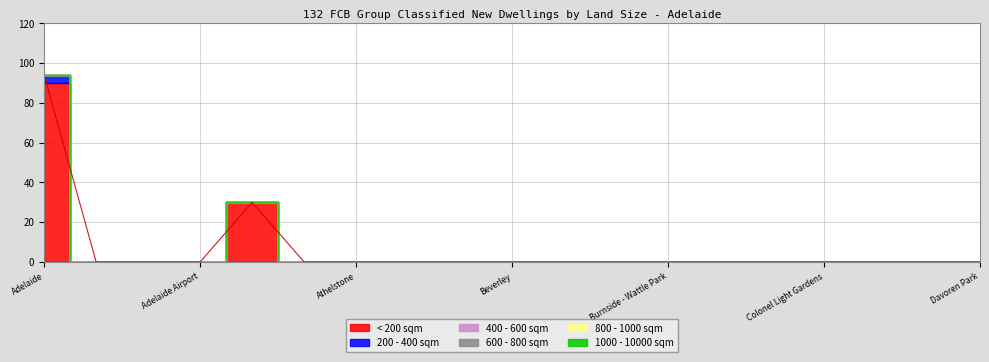

Reading left to right, what are all the values shown in this chart?

< 200 sqm: Adelaide=90	Aberfoyle Park=0	Adelaide (SA2)=0	Adelaide Airport=0	Aldgate - Stirling=30	Aldinga=0	Athelstone=0	Belair=0	Bellevue Heights=0	Beverley=0	Blackwood=0	Brighton (SA)=0	Burnside - Wattle Park=0	Christie Downs=0	Christies Beach=0	Colonel Light Gardens=0	Coromandel Valley=0	Craigmore - Blakeview=0	Davoren Park=0
200 - 400 sqm: Adelaide=4	Aberfoyle Park=0	Adelaide (SA2)=0	Adelaide Airport=0	Aldgate - Stirling=0	Aldinga=0	Athelstone=0	Belair=0	Bellevue Heights=0	Beverley=0	Blackwood=0	Brighton (SA)=0	Burnside - Wattle Park=0	Christie Downs=0	Christies Beach=0	Colonel Light Gardens=0	Coromandel Valley=0	Craigmore - Blakeview=0	Davoren Park=0
400 - 600 sqm: Adelaide=0	Aberfoyle Park=0	Adelaide (SA2)=0	Adelaide Airport=0	Aldgate - Stirling=0	Aldinga=0	Athelstone=0	Belair=0	Bellevue Heights=0	Beverley=0	Blackwood=0	Brighton (SA)=0	Burnside - Wattle Park=0	Christie Downs=0	Christies Beach=0	Colonel Light Gardens=0	Coromandel Valley=0	Craigmore - Blakeview=0	Davoren Park=0
600 - 800 sqm: Adelaide=0	Aberfoyle Park=0	Adelaide (SA2)=0	Adelaide Airport=0	Aldgate - Stirling=0	Aldinga=0	Athelstone=0	Belair=0	Bellevue Heights=0	Beverley=0	Blackwood=0	Brighton (SA)=0	Burnside - Wattle Park=0	Christie Downs=0	Christies Beach=0	Colonel Light Gardens=0	Coromandel Valley=0	Craigmore - Blakeview=0	Davoren Park=0
800 - 1000 sqm: Adelaide=0	Aberfoyle Park=0	Adelaide (SA2)=0	Adelaide Airport=0	Aldgate - Stirling=0	Aldinga=0	Athelstone=0	Belair=0	Bellevue Heights=0	Beverley=0	Blackwood=0	Brighton (SA)=0	Burnside - Wattle Park=0	Christie Downs=0	Christies Beach=0	Colonel Light Gardens=0	Coromandel Valley=0	Craigmore - Blakeview=0	Davoren Park=0
1000 - 10000 sqm: Adelaide=0	Aberfoyle Park=0	Adelaide (SA2)=0	Adelaide Airport=0	Aldgate - Stirling=0	Aldinga=0	Athelstone=0	Belair=0	Bellevue Heights=0	Beverley=0	Blackwood=0	Brighton (SA)=0	Burnside - Wattle Park=0	Christie Downs=0	Christies Beach=0	Colonel Light Gardens=0	Coromandel Valley=0	Craigmore - Blakeview=0	Davoren Park=0